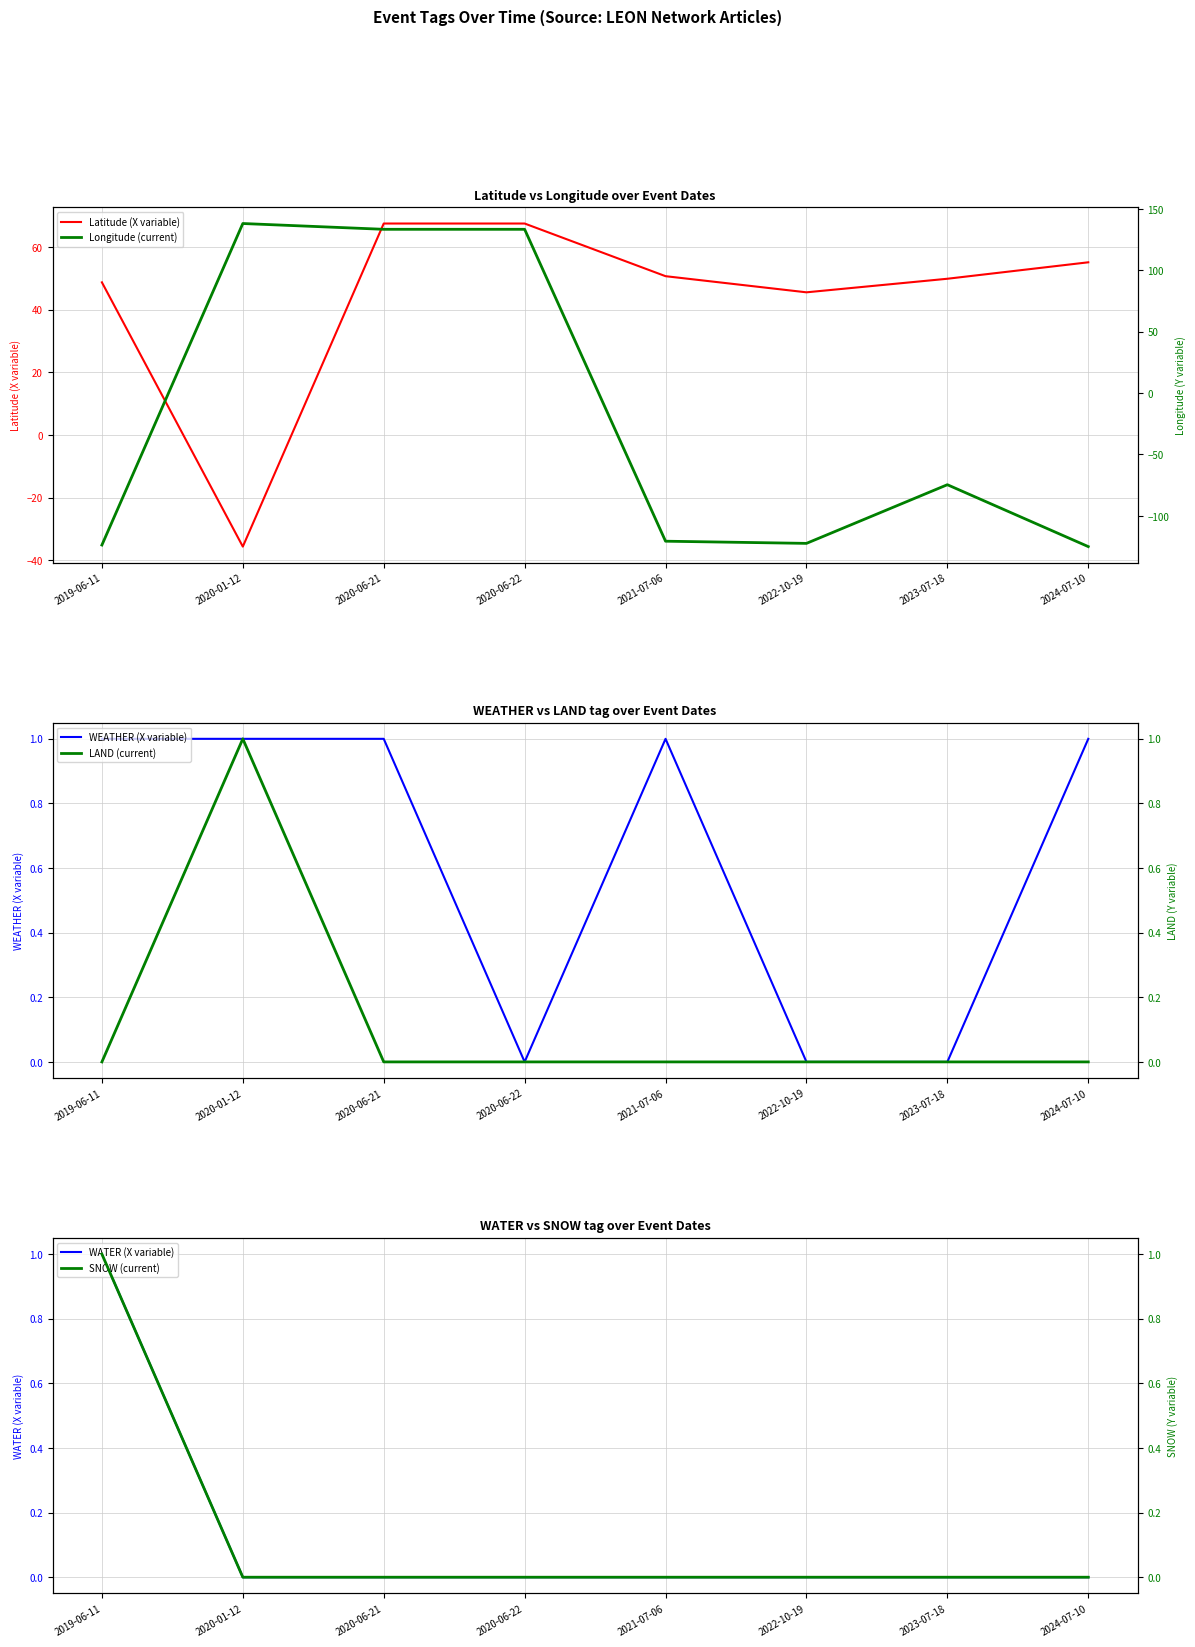

How many categories are shown in the chart?

8